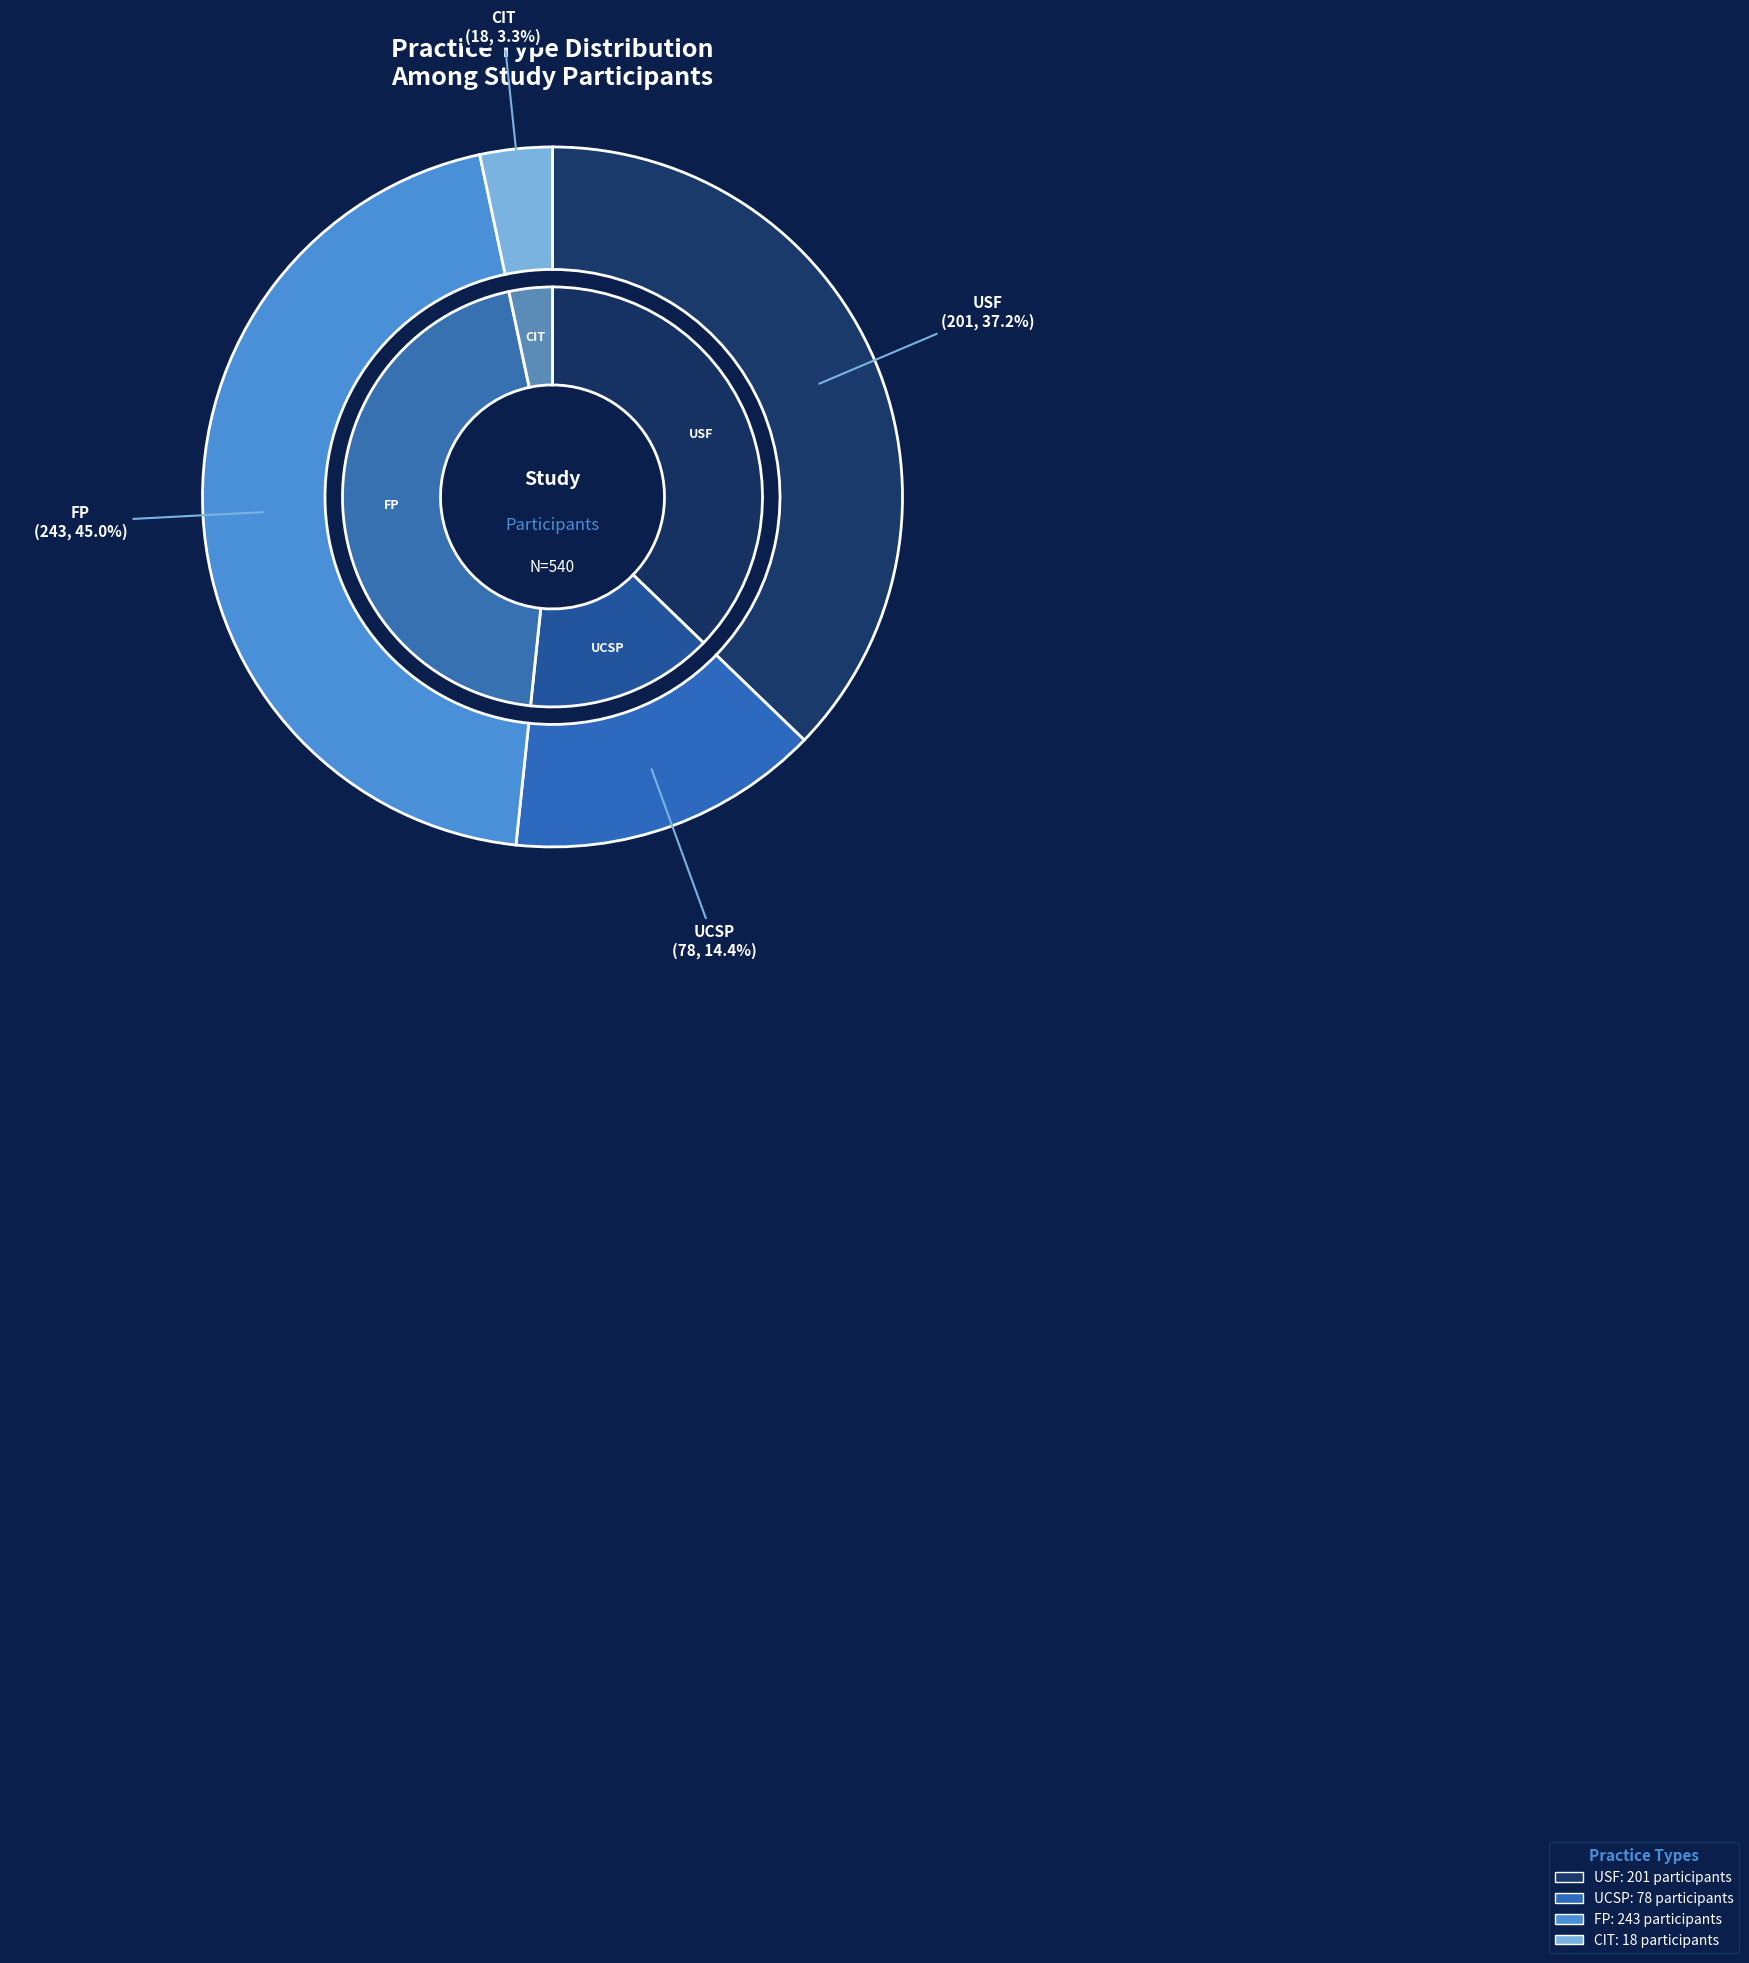

What percentage is the fp slice, to the nearest percent?

45%